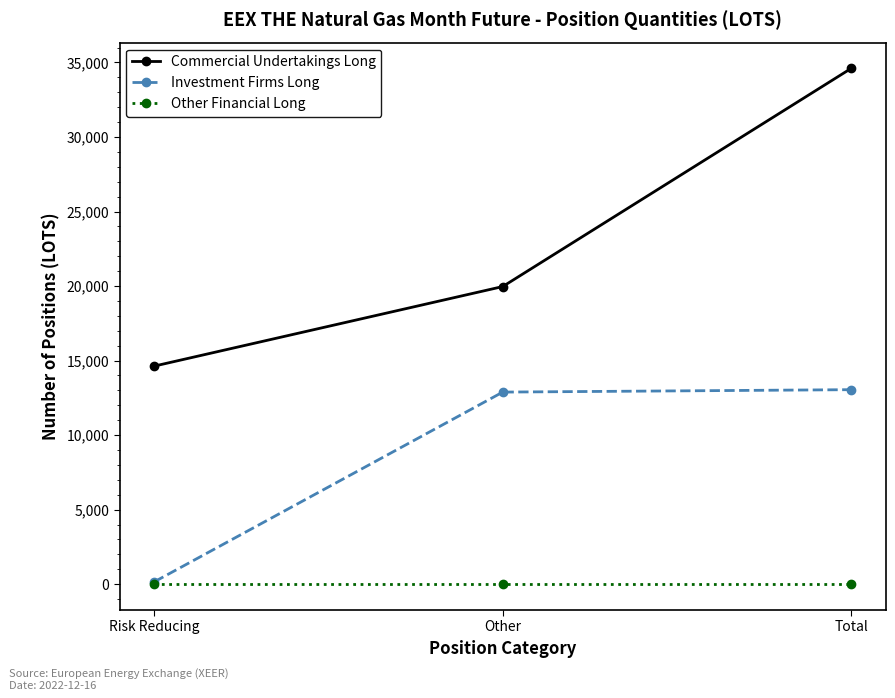

Is the value of Other Financial Long at Total greater than the value of Commercial Undertakings Long at Total?

No